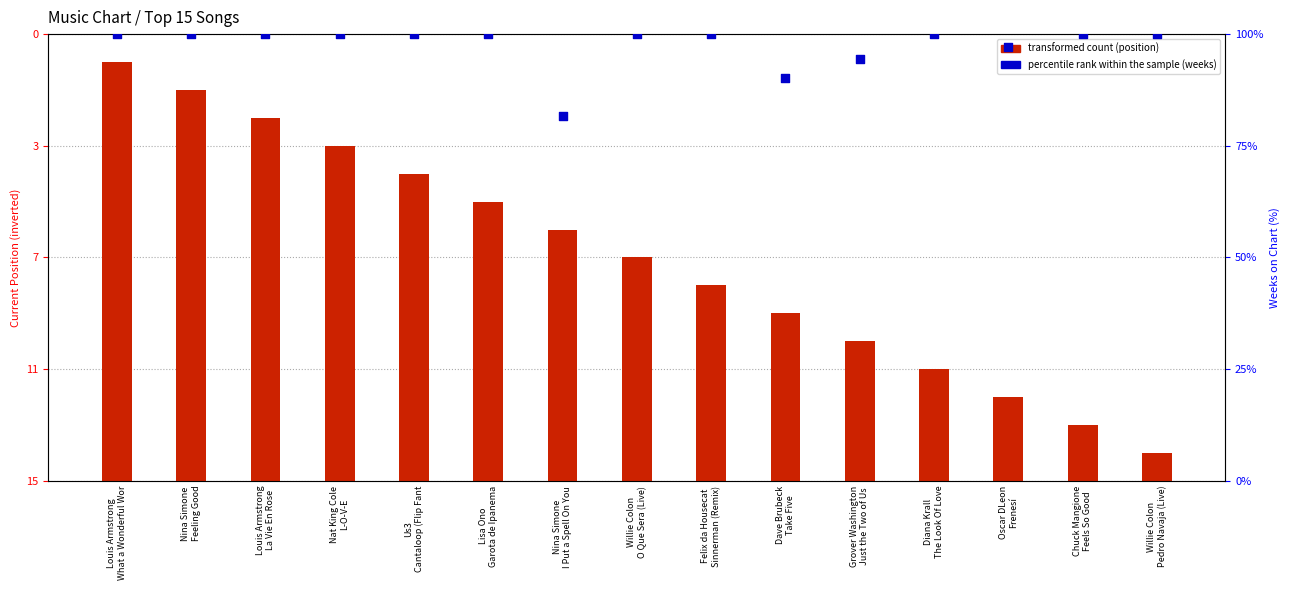

Which series contains the highest Y value?

percentile rank within the sample